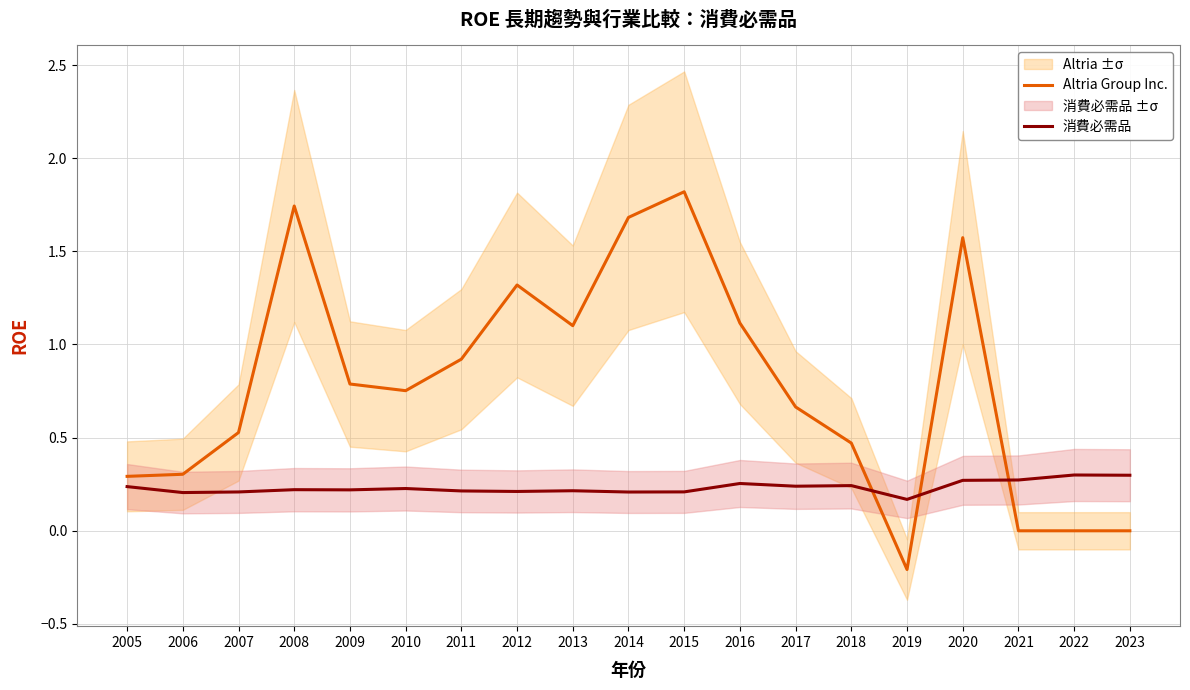

Reading right to left, what are all the values shown in this chart?

Altria Group Inc.: 0.0	0.0	0.0	1.6	-0.2	0.5	0.7	1.1	1.8	1.7	1.1	1.3	0.9	0.8	0.8	1.7	0.5	0.3	0.3
消費必需品: 0.3	0.3	0.3	0.3	0.2	0.2	0.2	0.3	0.2	0.2	0.2	0.2	0.2	0.2	0.2	0.2	0.2	0.2	0.2